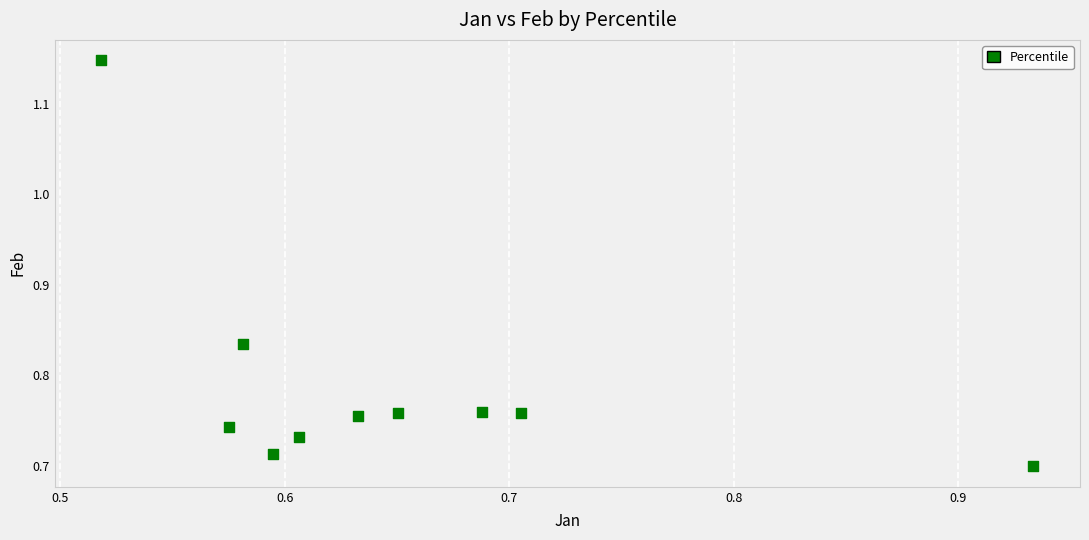

What is the range of Y values (max minus min)?

0.4